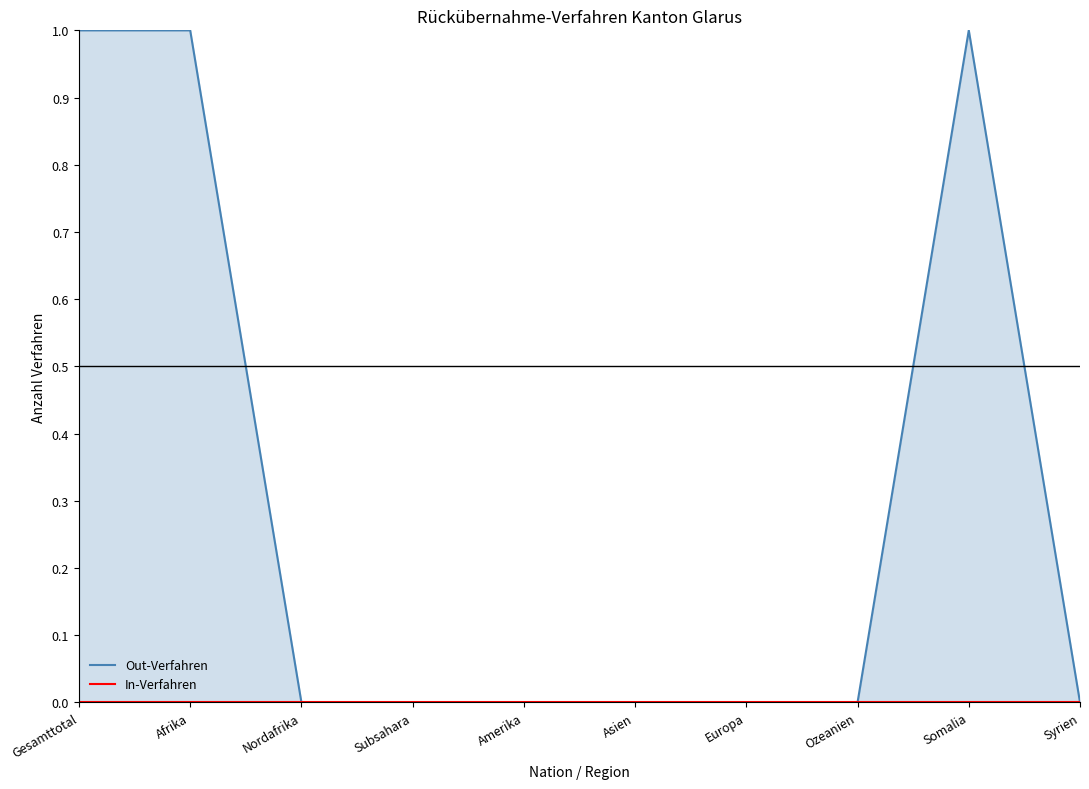

Reading left to right, list all the values displayed in this chart.

Out-Verfahren: 1	1	0	0	0	0	0	0	1	0
In-Verfahren: 0	0	0	0	0	0	0	0	0	0